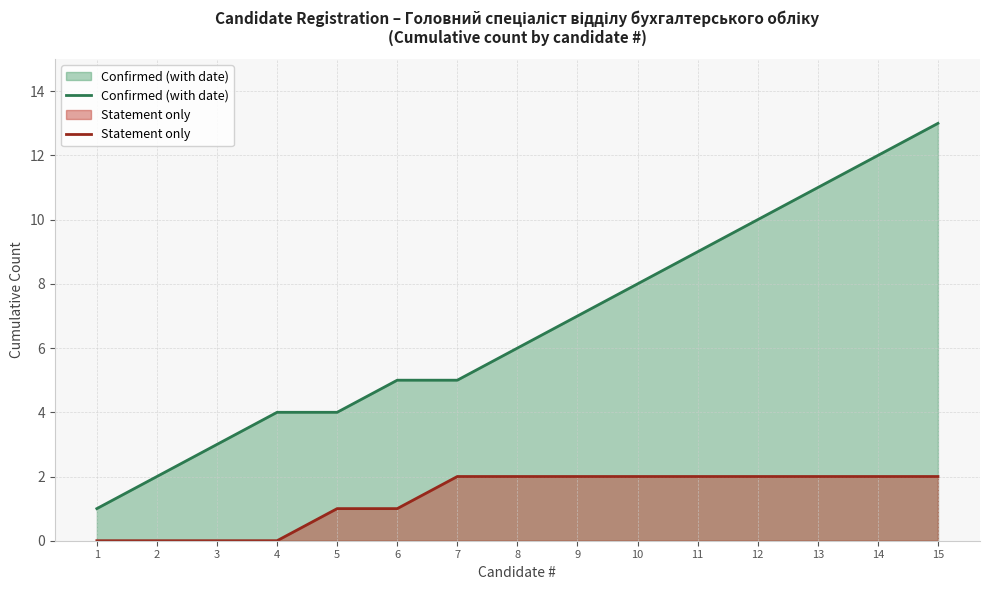

What is the value of the Confirmed (with date) point at the 8th from the left?

6